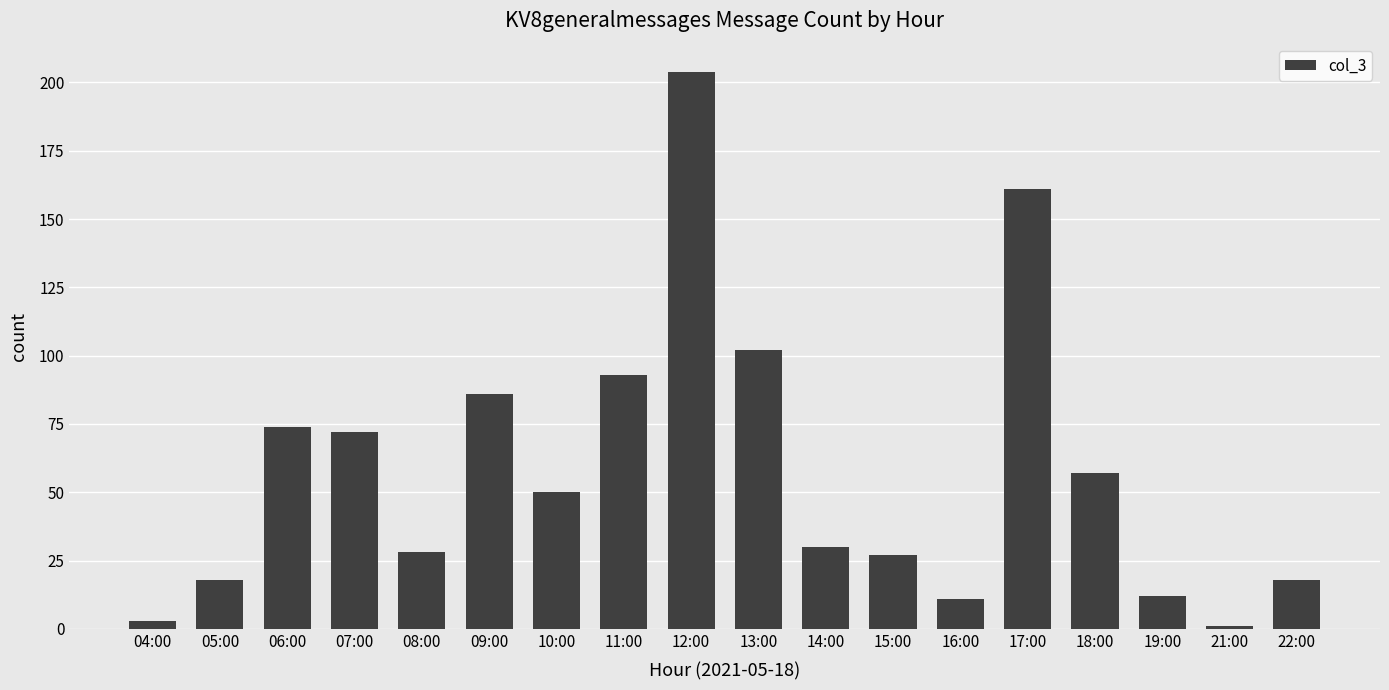

True or false: the data shows 99 at 07:00.

False